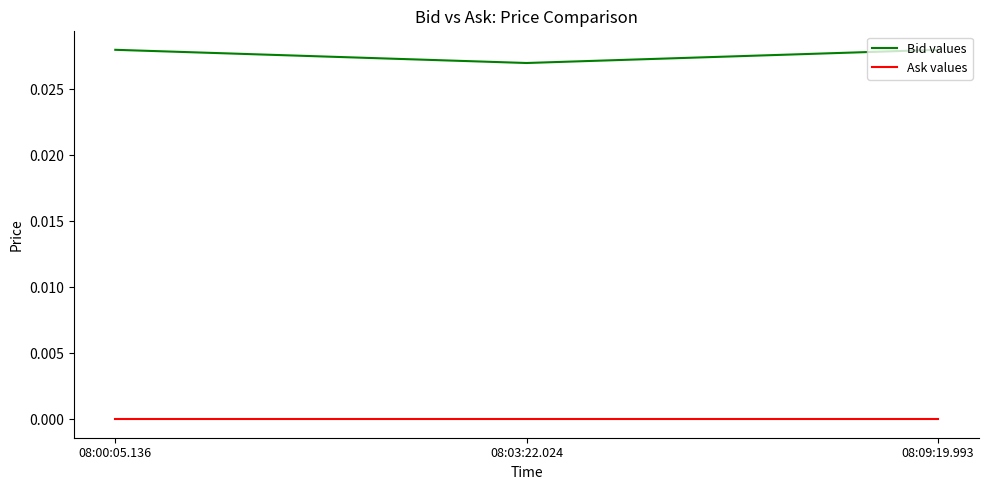

Which series has the largest total across all categories?

Bid values